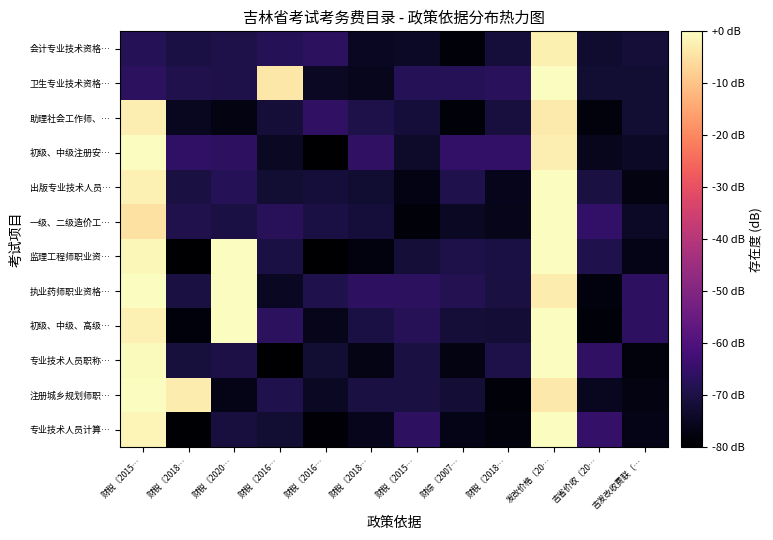

How many series are shown in this chart?

12